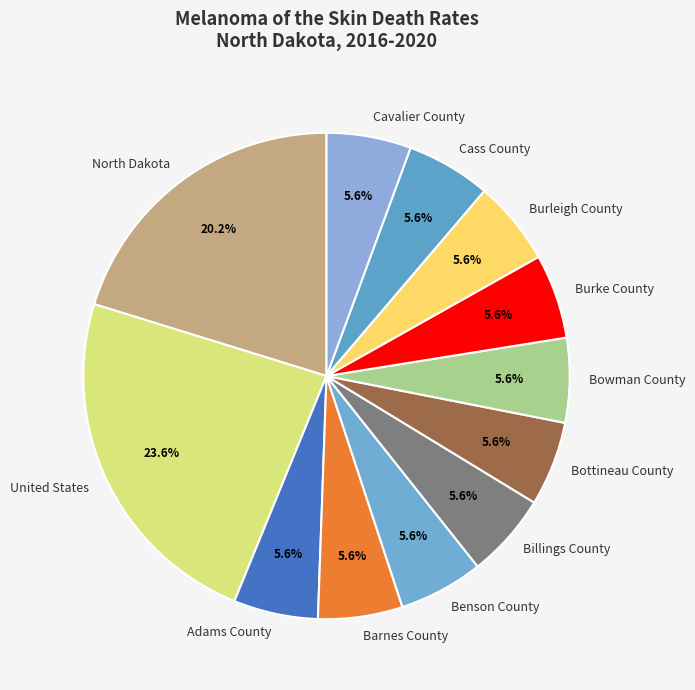

Does Adams County account for over 50% of the chart?

No